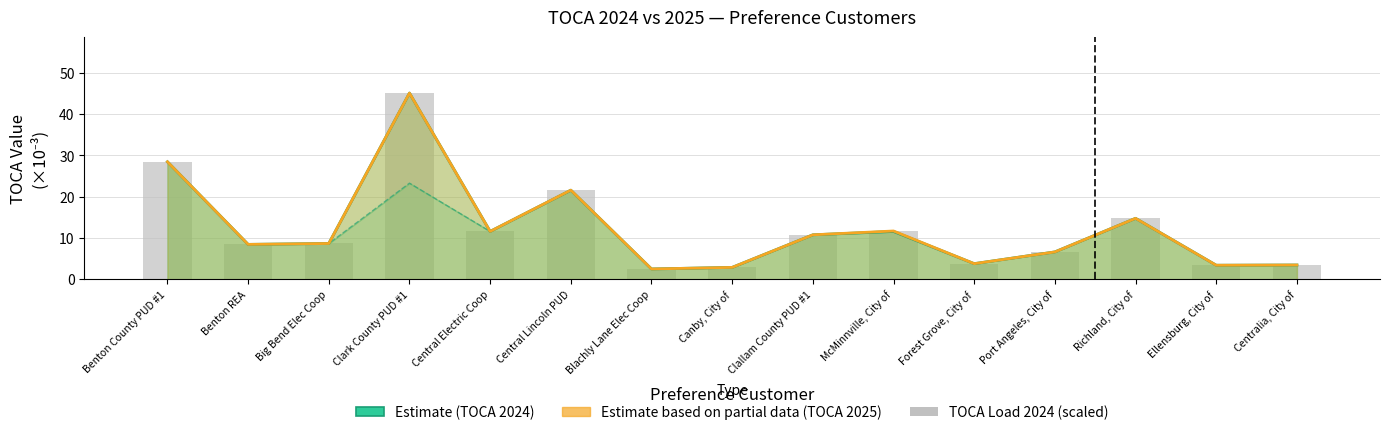

What is the label of the 4th bar from the left?

Clark County PUD #1